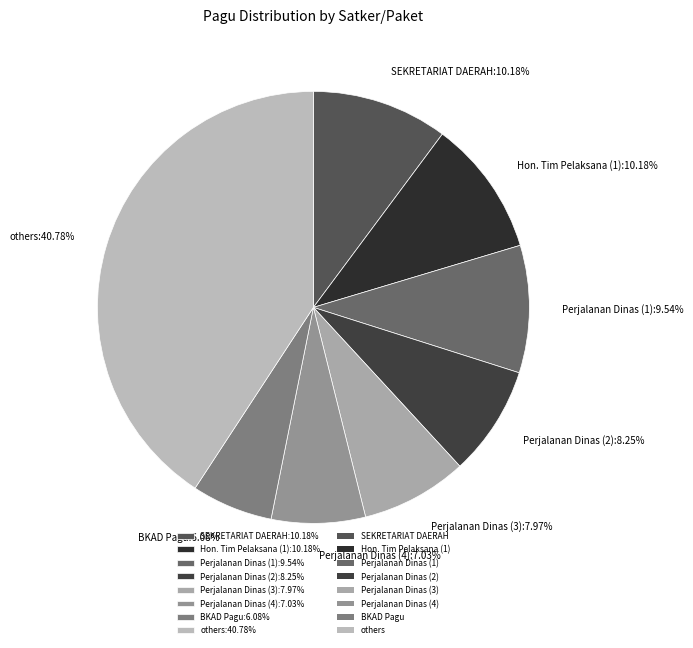

Is the sum of BKAD Pagu:6.08% and Perjalanan Dinas (2):8.25% greater than half?

No